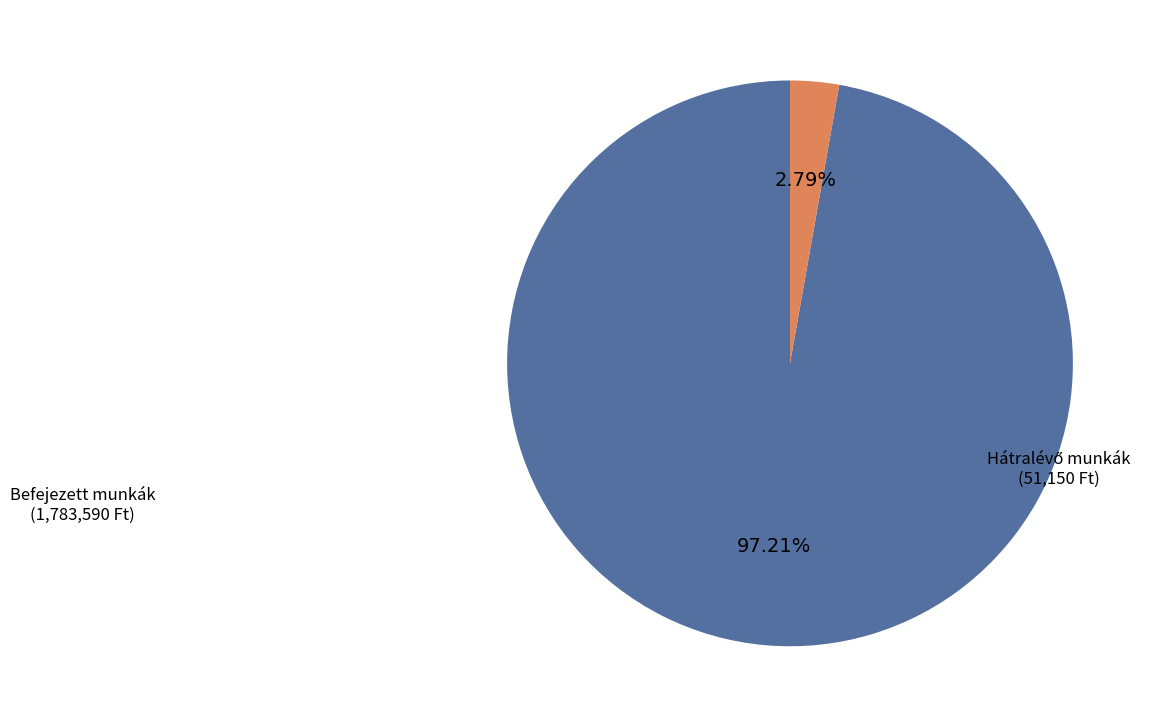

How many segments does this pie chart have?

2